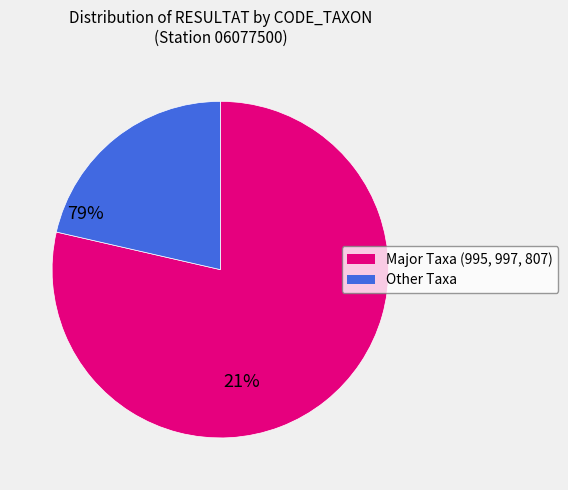

How many slices are in this pie chart?

2